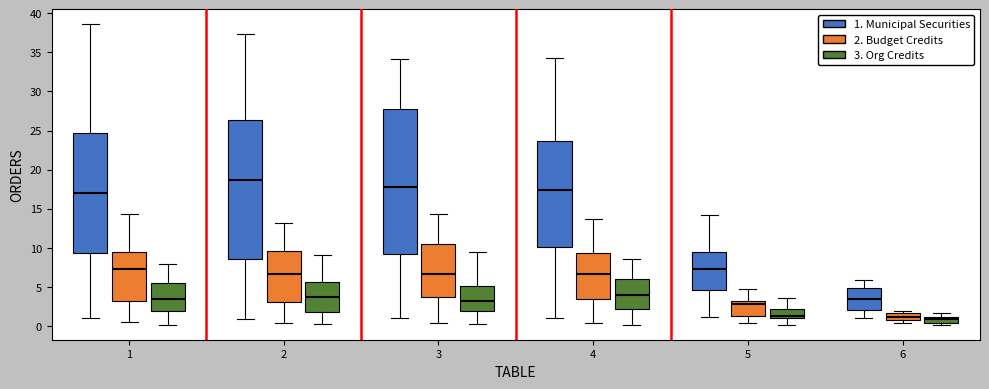

Where does the lower whisker of the box for 2 (1. Municipal Securities) end on the y-axis? The values are not printed on the chart, so give them approximately, as read against the axis.

1.0